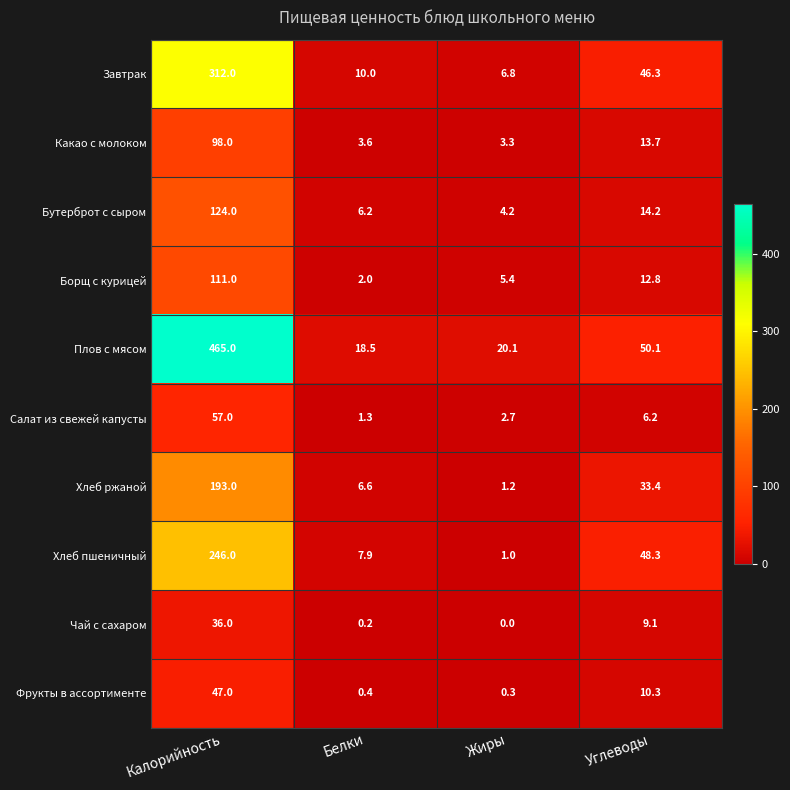

Rank the series at Белки from lowest to highest value.

Чай с сахаром, Фрукты в ассортименте, Салат из свежей капусты, Борщ с курицей, Какао с молоком, Бутерброт с сыром, Хлеб ржаной, Хлеб пшеничный, Завтрак, Плов с мясом